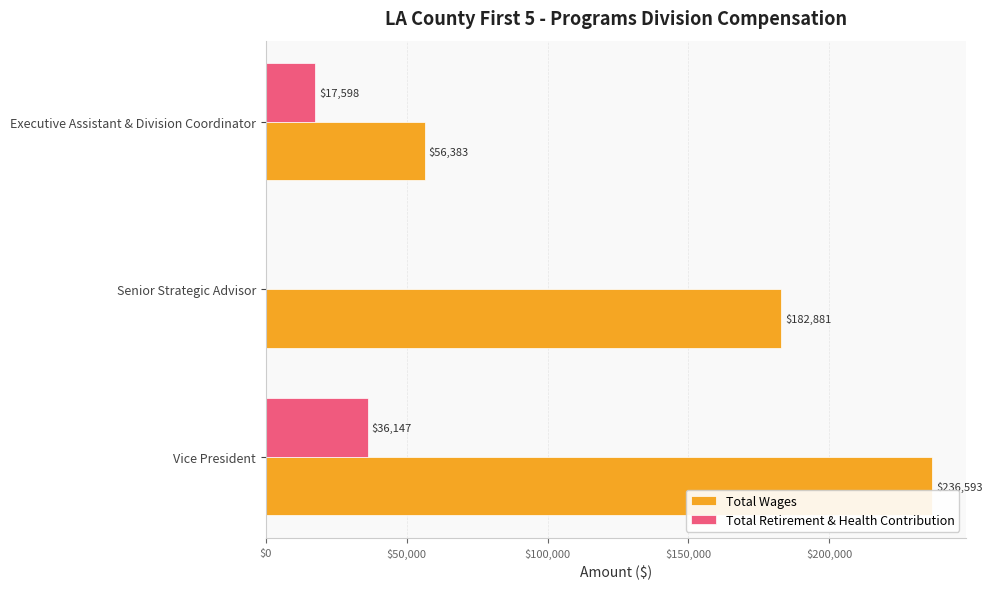

True or false: Total Retirement & Health Contribution has a value of 36147 at Vice President.

True